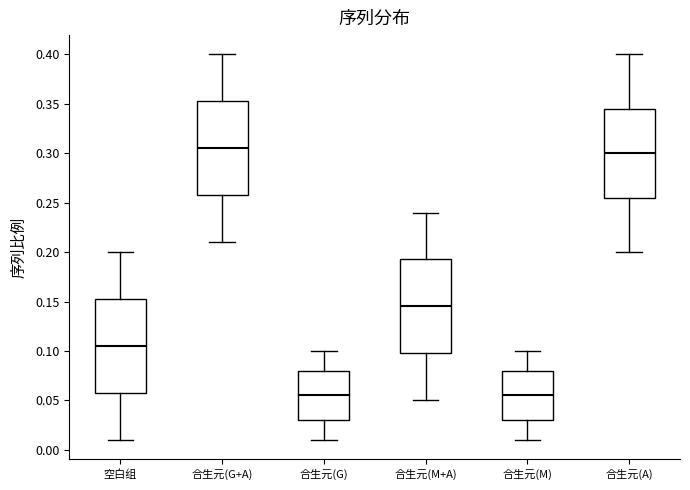

Reading left to right, transcribe this box plot: for each box, give where its median line is, the range the box spans, and where its two whiskers end, as read against the y-axis. The values are not printed on the chart, so give them approximately, as read against the axis.

空白组: median 0.105, box 0.060 to 0.155, whiskers 0.010 to 0.200
合生元(G+A): median 0.305, box 0.260 to 0.355, whiskers 0.210 to 0.400
合生元(G): median 0.055, box 0.030 to 0.080, whiskers 0.010 to 0.100
合生元(M+A): median 0.145, box 0.100 to 0.195, whiskers 0.050 to 0.240
合生元(M): median 0.055, box 0.030 to 0.080, whiskers 0.010 to 0.100
合生元(A): median 0.300, box 0.255 to 0.345, whiskers 0.200 to 0.400